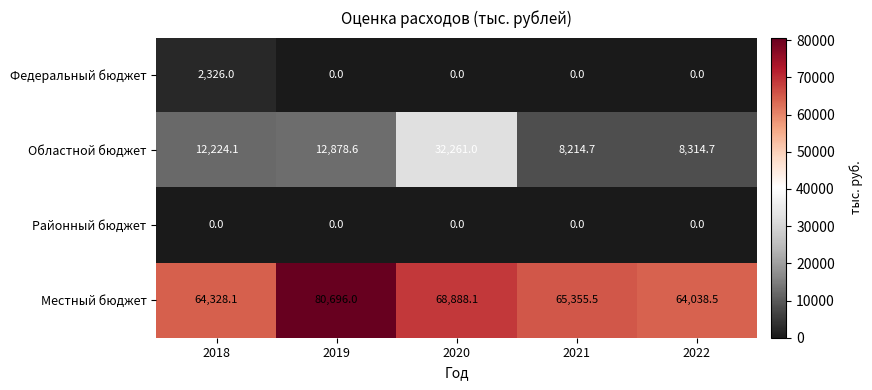

Reading right to left, extract all data points from this chart.

Федеральный бюджет: 2022=0.0	2021=0.0	2020=0.0	2019=0.0	2018=2326.0
Областной бюджет: 2022=8314.7	2021=8214.7	2020=32261.0	2019=12878.6	2018=12224.1
Районный бюджет: 2022=0.0	2021=0.0	2020=0.0	2019=0.0	2018=0.0
Местный бюджет: 2022=64038.5	2021=65355.5	2020=68888.1	2019=80696.0	2018=64328.1